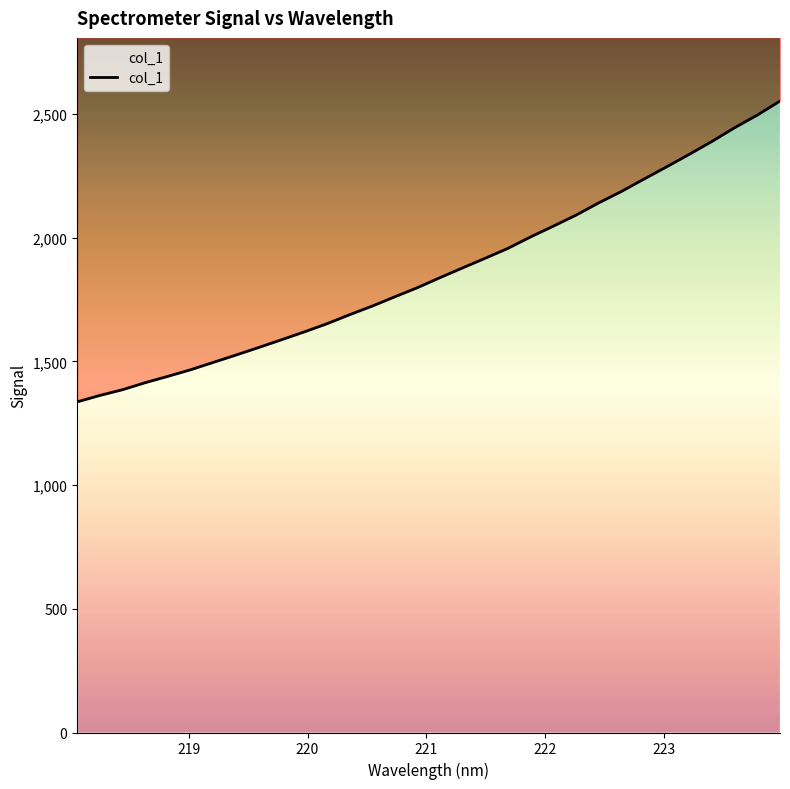

What is the value of the 17th point from the left?

1839.0